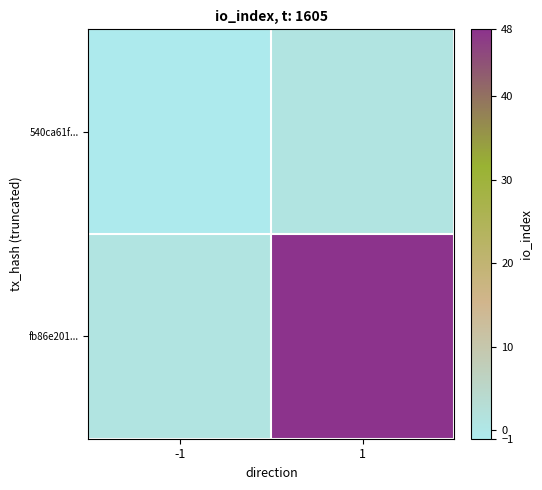

Reading left to right, what are all the values shown in this chart?

540ca61f...: -1=-1	1=1
fb86e201...: -1=1	1=48